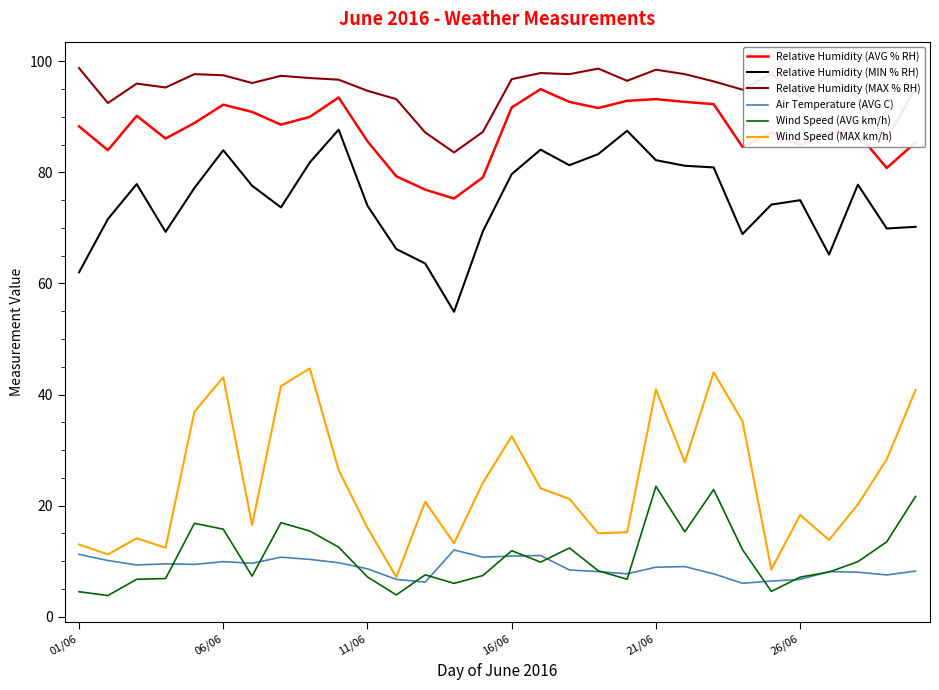

What is the minimum value shown in the chart?

3.8